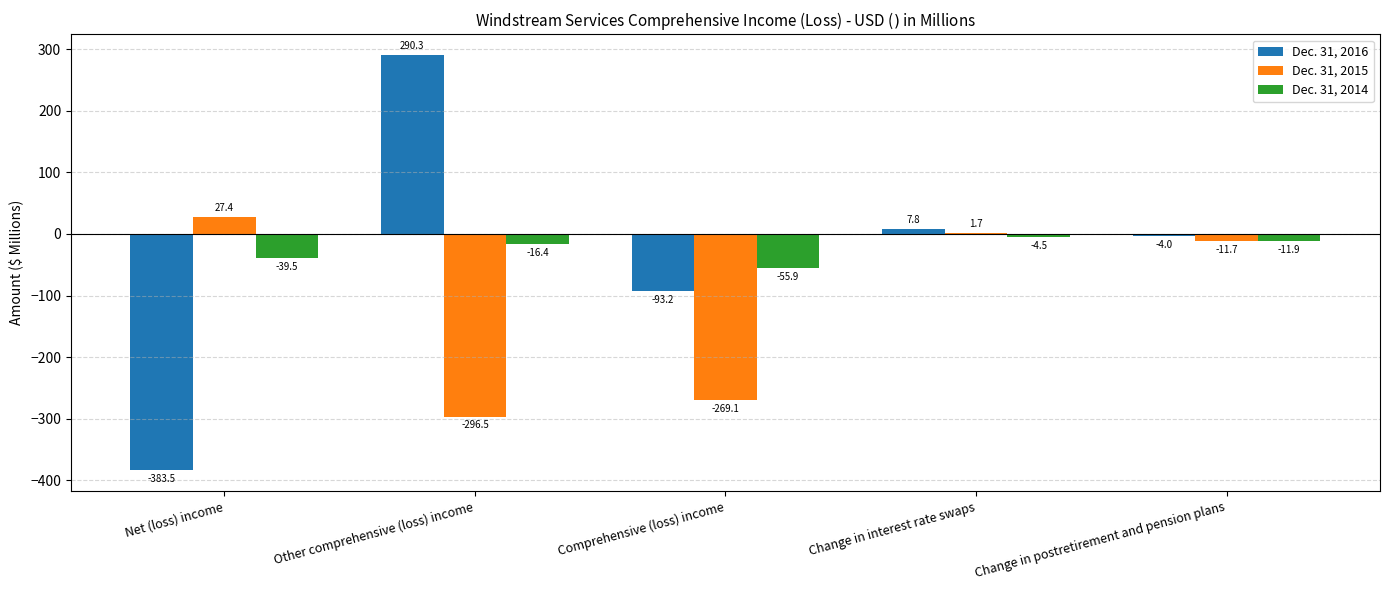

Which category has the highest value in the Dec. 31, 2016 series?

Other comprehensive (loss) income